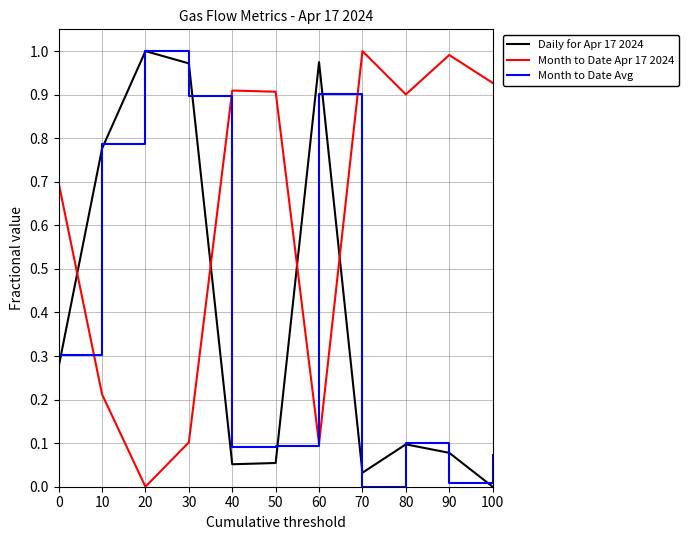

The value of Daily for Apr 17 2024 at 60 is 0.4. True or false?

False